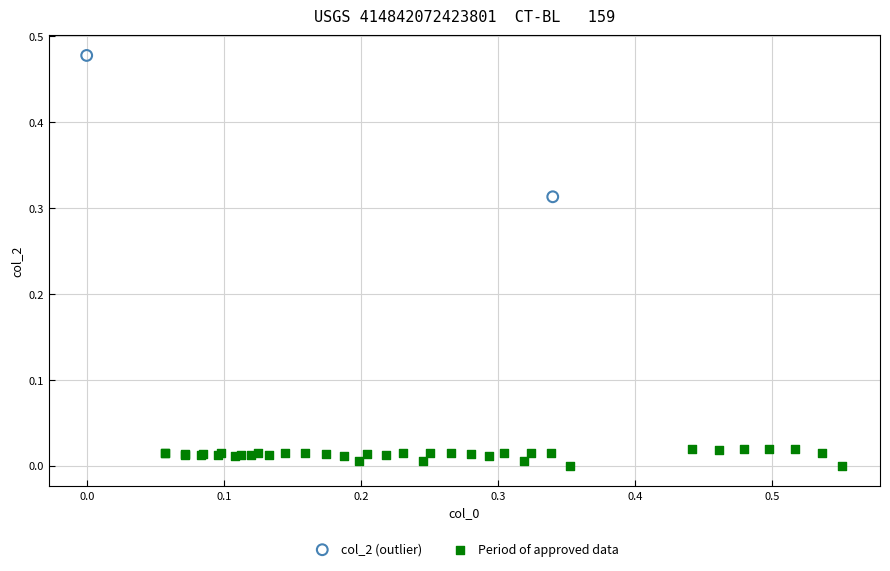

Which series contains the lowest Y value?

Period of approved data